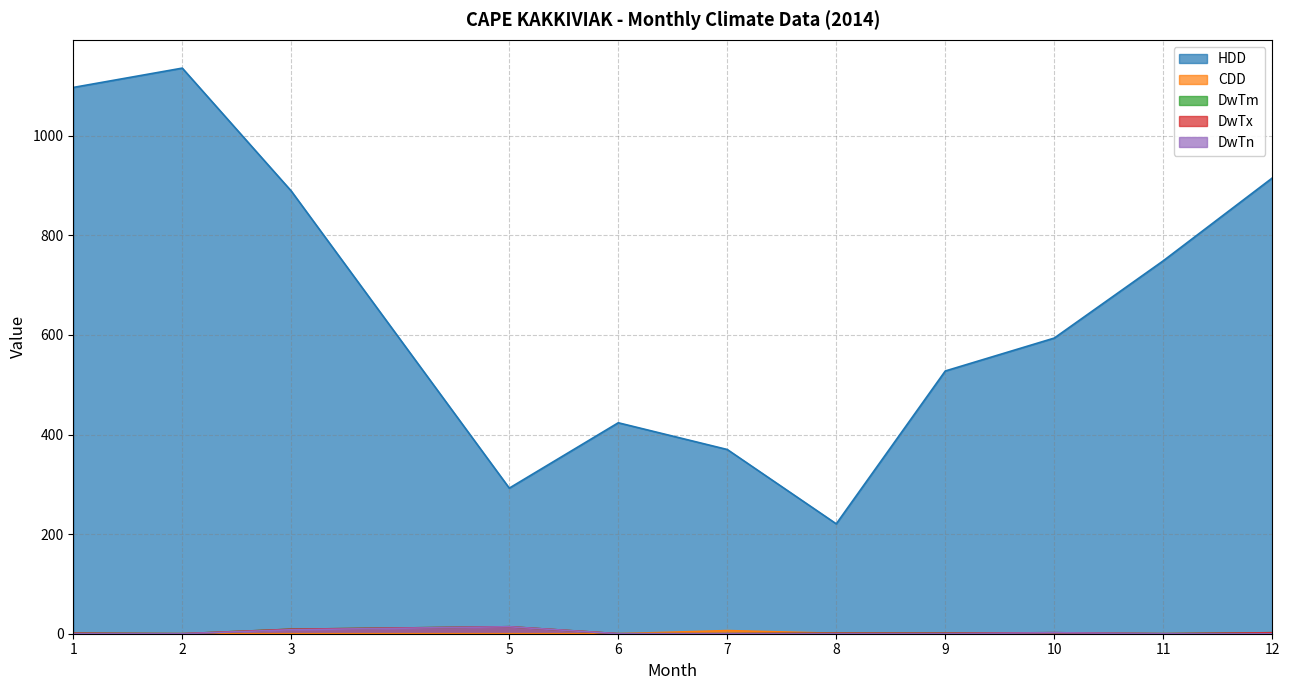

Rank the series by their maximum value, from lowest to highest.

CDD, DwTm, DwTx, DwTn, HDD